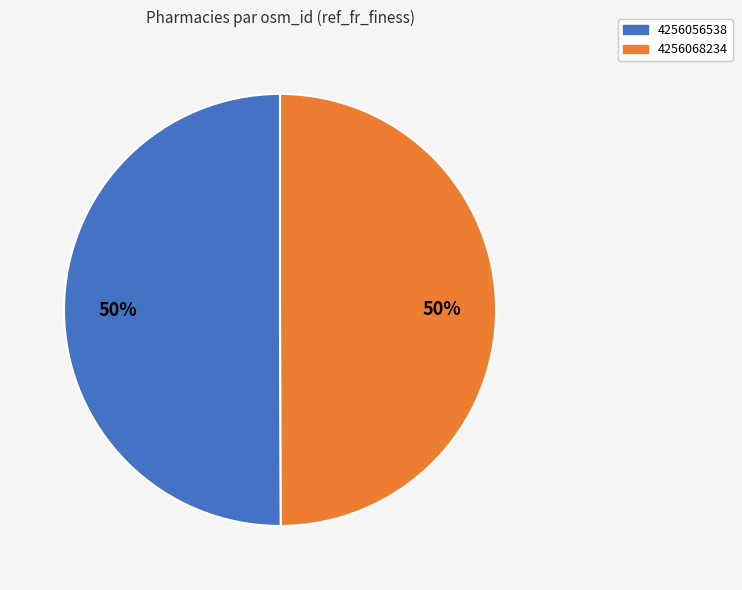

How many slices are in this pie chart?

2